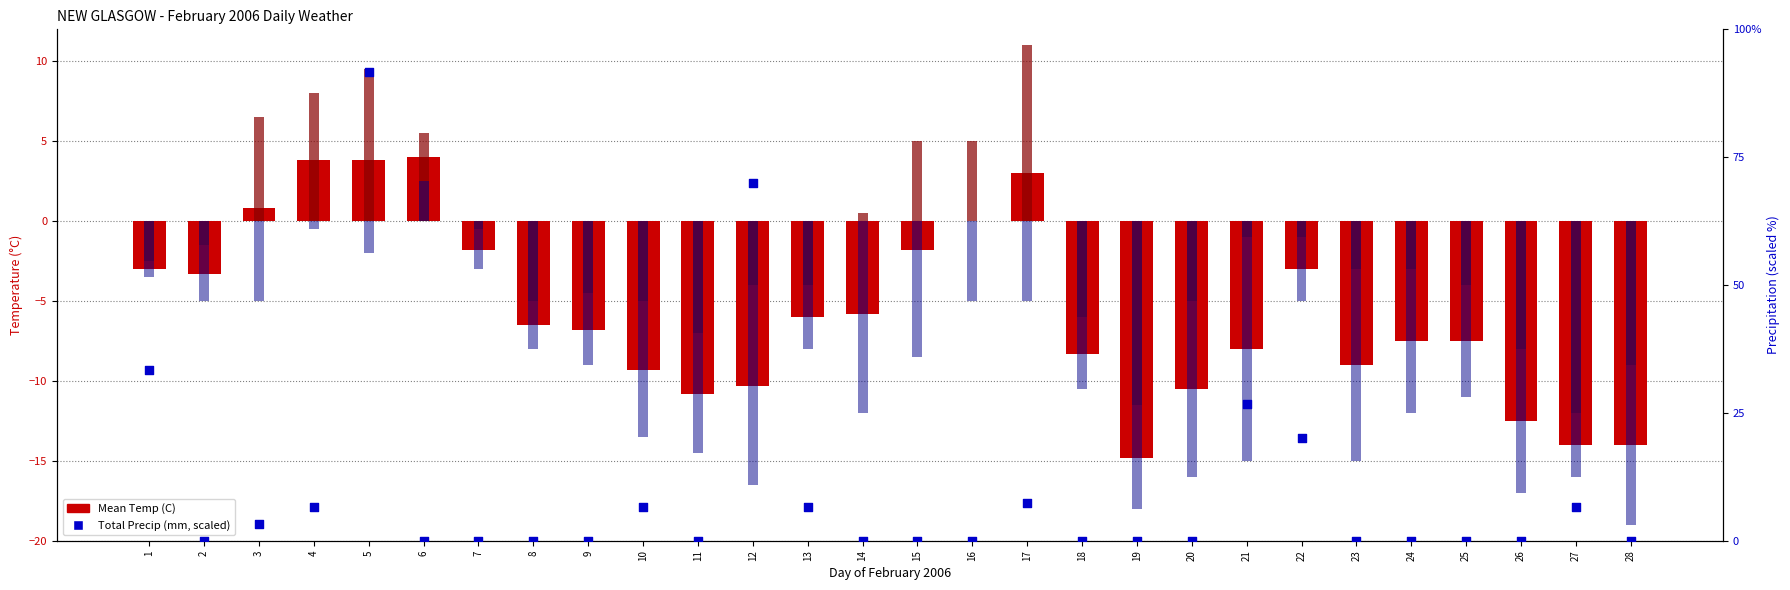

Is the value of Max Temp (C) at 4 greater than the value of Mean Temp (C) at 9?

Yes